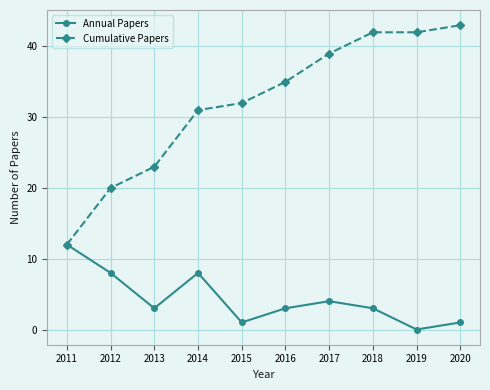

What is the sum of the Annual Papers values at 2015 and 2020?

2